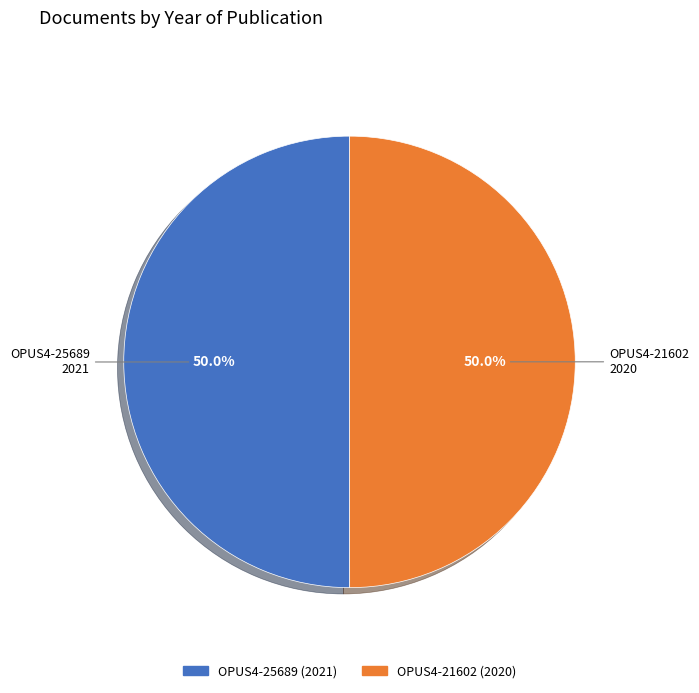

How much of the chart is everything except OPUS4-21602?

50.0%